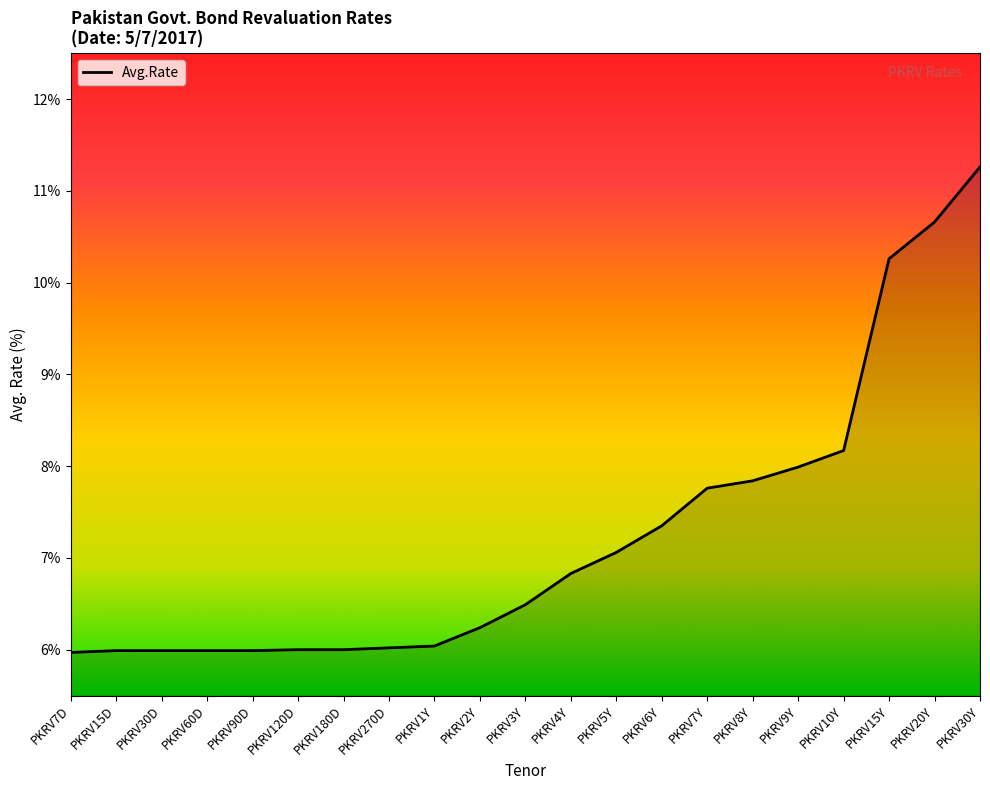

Read the value at PKRV10Y.

8.2